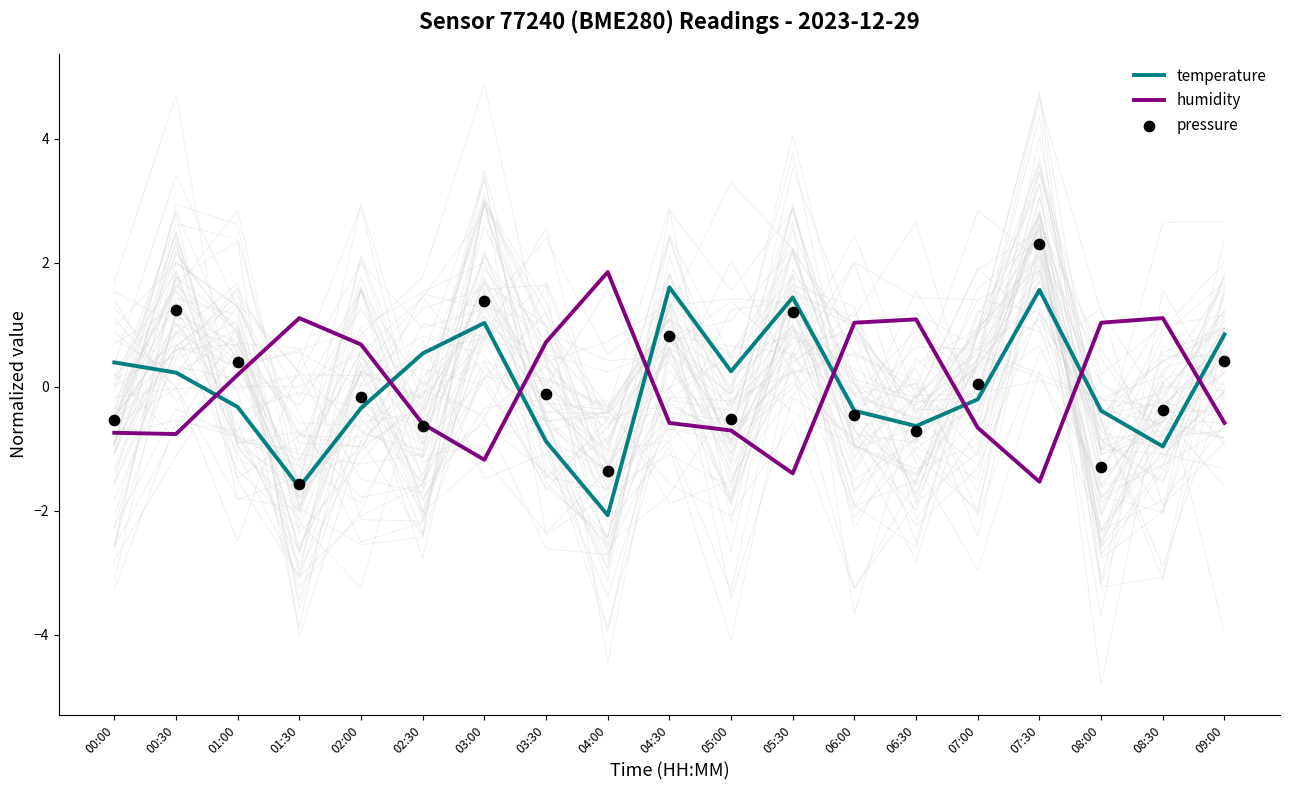

At how many categories does at least one series exceed 0?

19